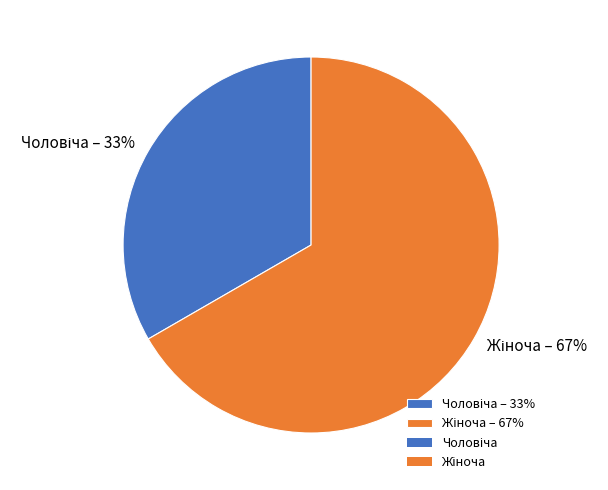

To the nearest percent, what is the average slice percentage?

50%